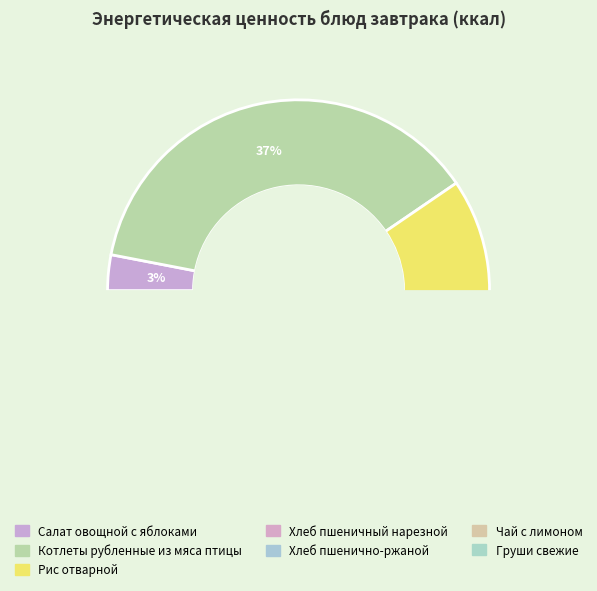

Rank the categories by value from lowest to highest.

Салат овощной с яблоками, Хлеб пшенично-ржаной, Груши свежие, Чай с лимоном, Хлеб пшеничный нарезной, Рис отварной, Котлеты рубленные из мяса птицы